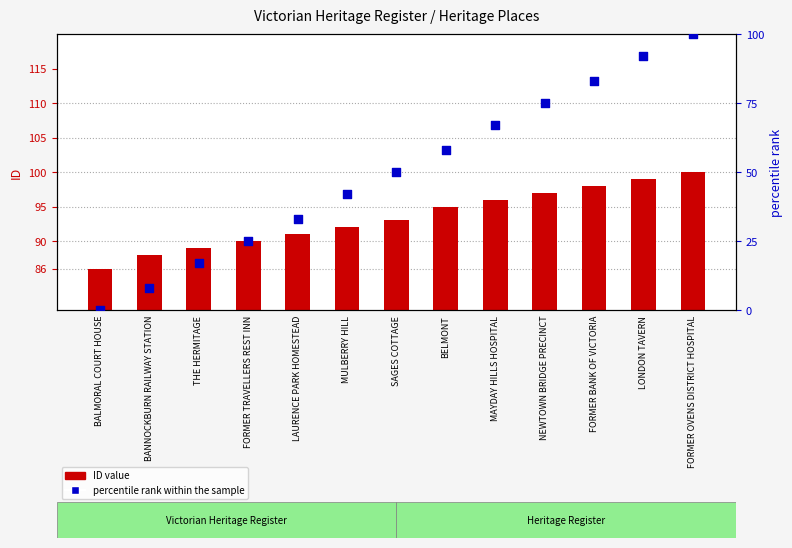

What is the total value across all series at LAURENCE PARK HOMESTEAD?

124